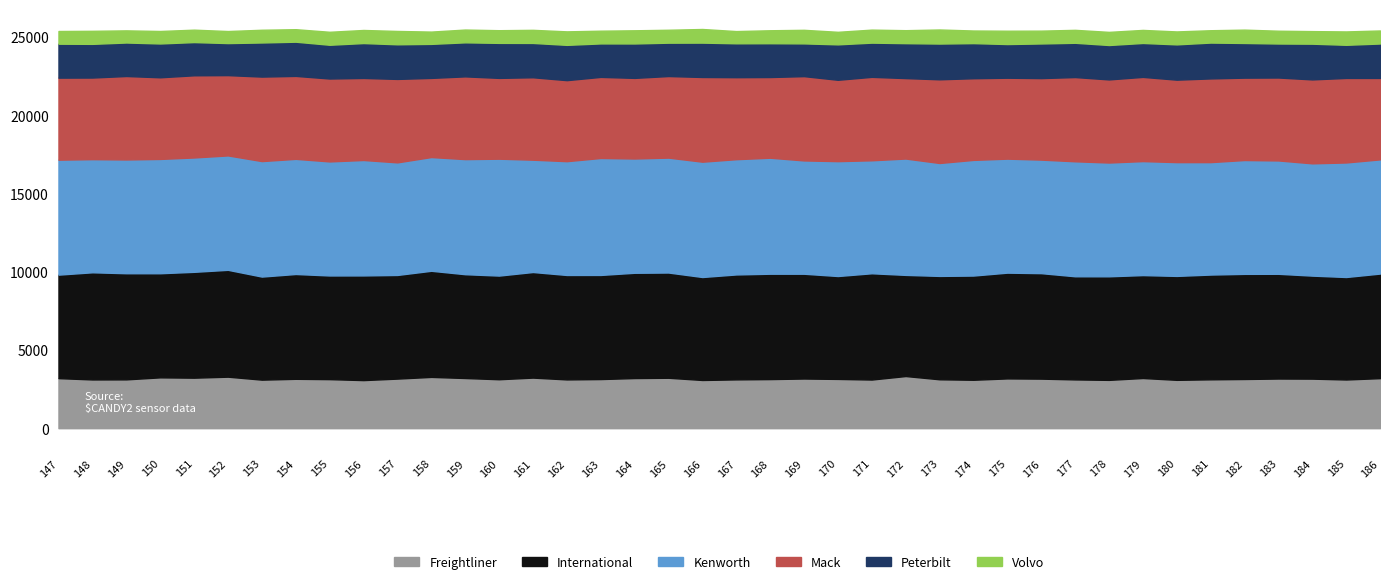

Where does the Peterbilt series first go above 2185?

156